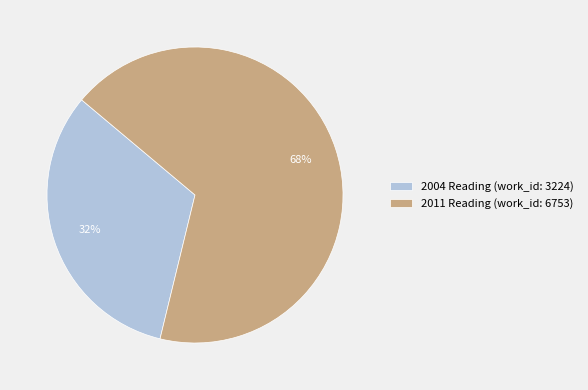

To the nearest percent, what is the combined percentage of 2004 Reading (work_id: 3224) and 2011 Reading (work_id: 6753)?

100%